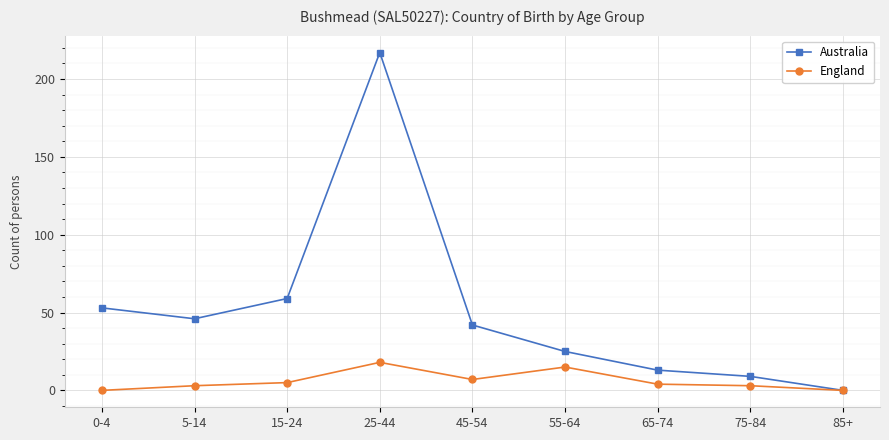

The England series shows 18 at 25-44. True or false?

True